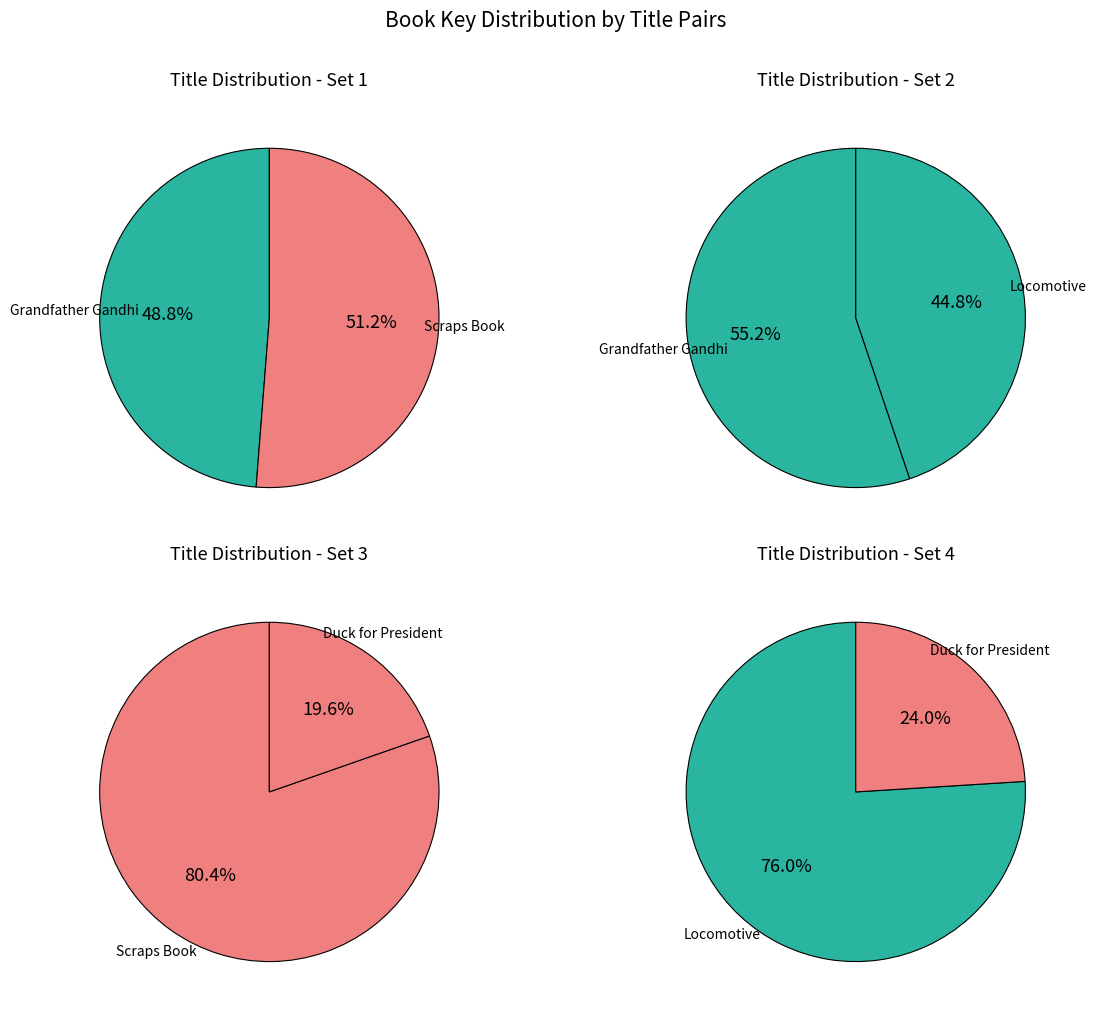

Approximately how many times larger is the value at Locomotive compared to Duck for President?

3.2